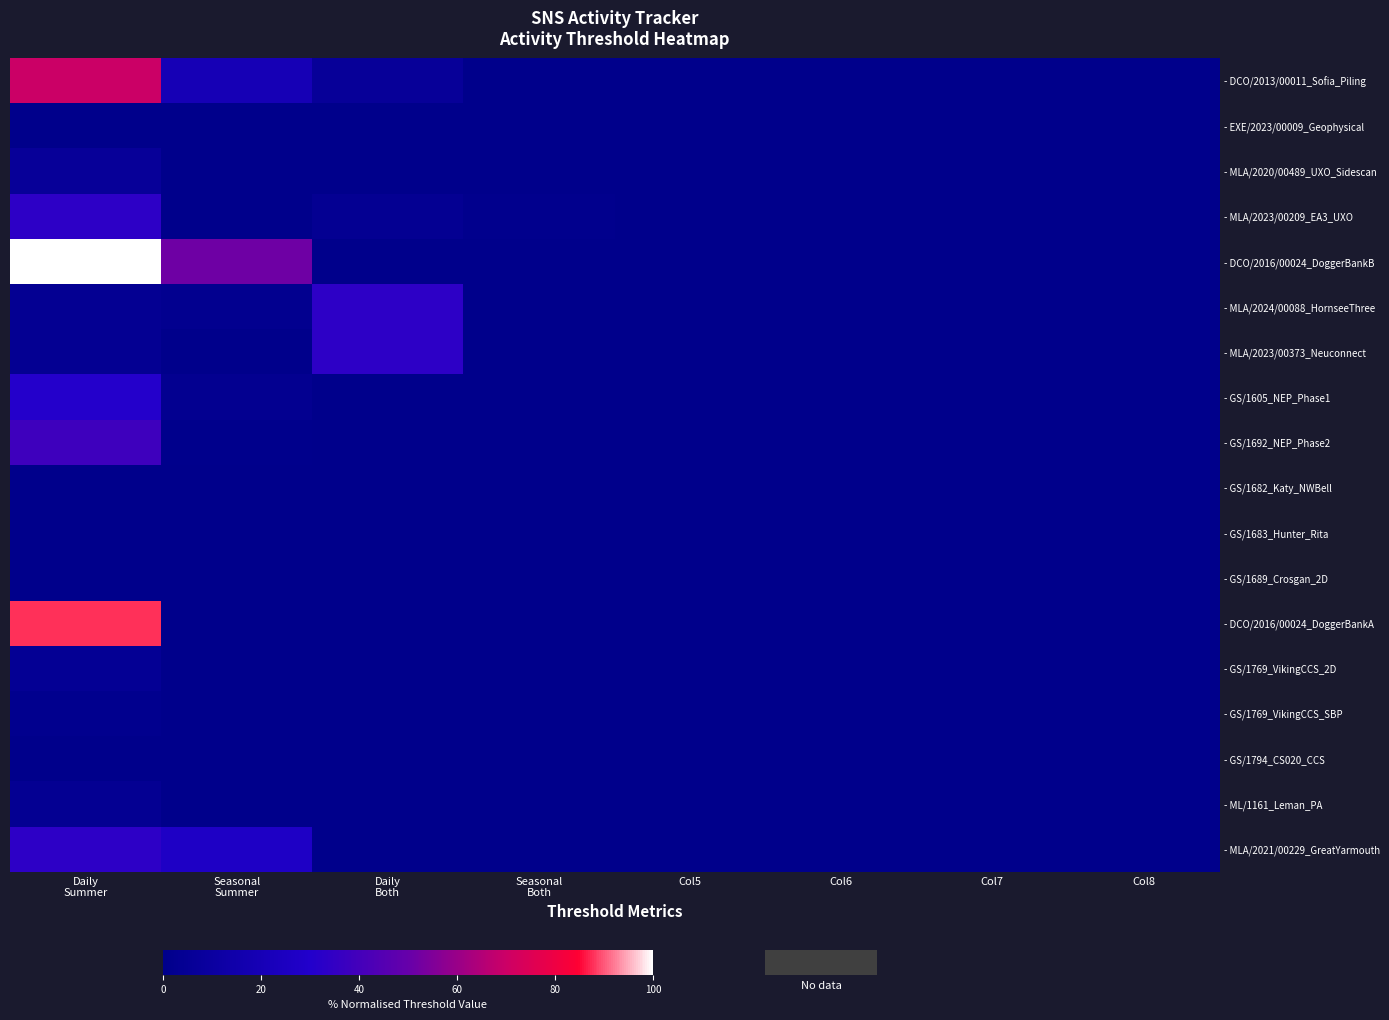

At Col7, list the series in order from largest to smallest.

- DCO/2013/00011_Sofia_Piling, - EXE/2023/00009_Geophysical, - MLA/2020/00489_UXO_Sidescan, - MLA/2023/00209_EA3_UXO, - DCO/2016/00024_DoggerBankB, - MLA/2024/00088_HornseeThree, - MLA/2023/00373_Neuconnect, - GS/1605_NEP_Phase1, - GS/1692_NEP_Phase2, - GS/1682_Katy_NWBell, - GS/1683_Hunter_Rita, - GS/1689_Crosgan_2D, - DCO/2016/00024_DoggerBankA, - GS/1769_VikingCCS_2D, - GS/1769_VikingCCS_SBP, - GS/1794_CS020_CCS, - ML/1161_Leman_PA, - MLA/2021/00229_GreatYarmouth